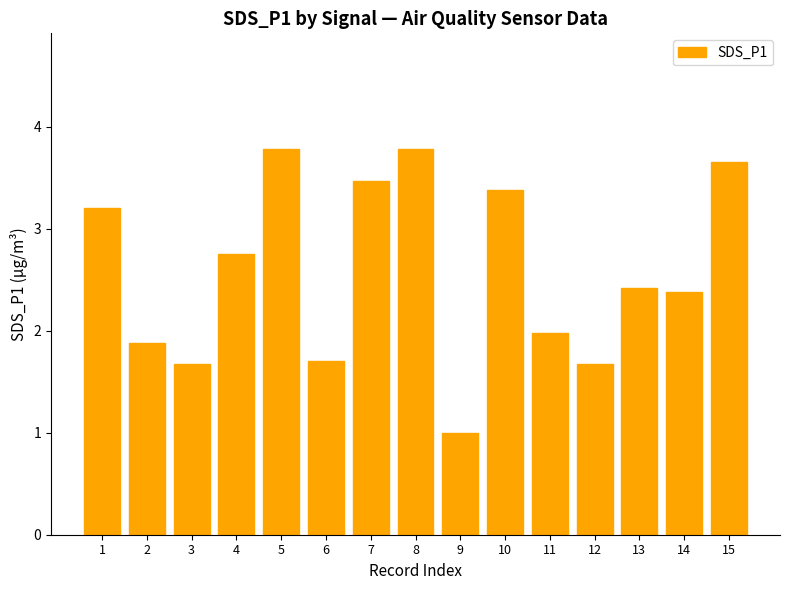

What is the minimum value shown in the chart?

1.0